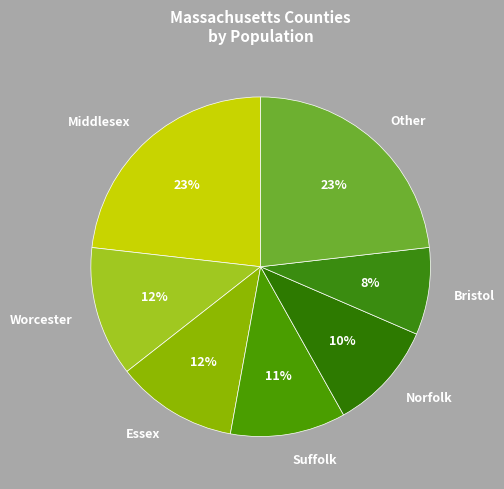

To the nearest percent, what portion does Bristol represent?

8%